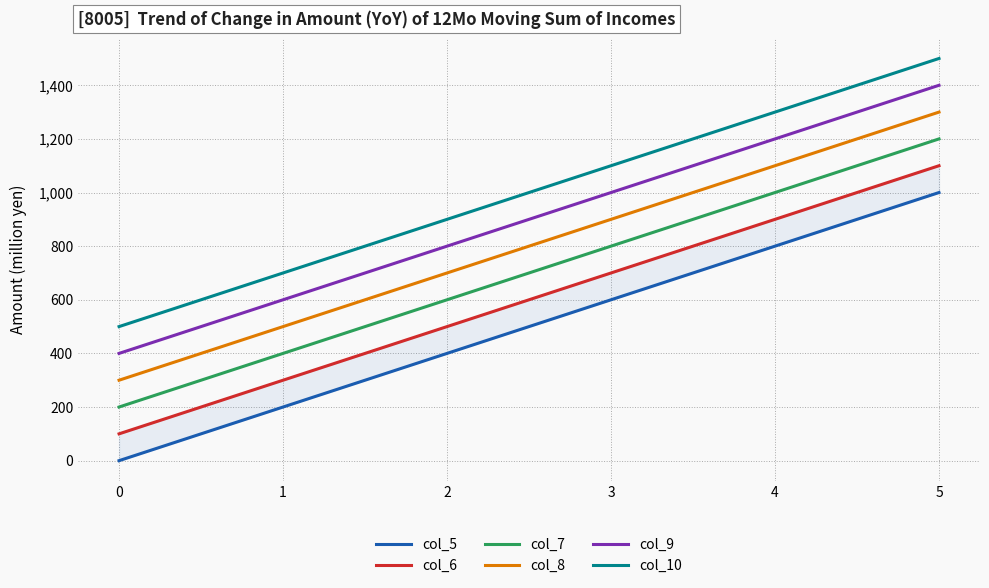

Is the value of col_7 at 5 greater than the value of col_10 at 2?

Yes